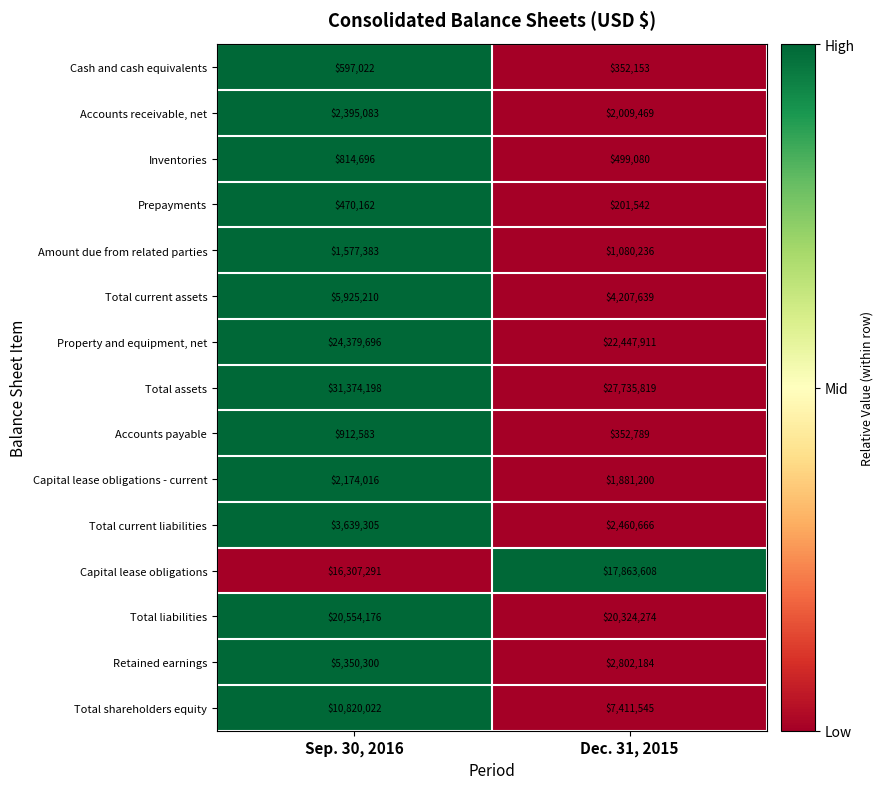

Reading left to right, what are all the values shown in this chart?

Cash and cash equivalents: Sep. 30, 2016=597022	Dec. 31, 2015=352153
Accounts receivable, net: Sep. 30, 2016=2395083	Dec. 31, 2015=2009469
Inventories: Sep. 30, 2016=814696	Dec. 31, 2015=499080
Prepayments: Sep. 30, 2016=470162	Dec. 31, 2015=201542
Amount due from related parties: Sep. 30, 2016=1577383	Dec. 31, 2015=1080236
Total current assets: Sep. 30, 2016=5925210	Dec. 31, 2015=4207639
Property and equipment, net: Sep. 30, 2016=24379696	Dec. 31, 2015=22447911
Total assets: Sep. 30, 2016=31374198	Dec. 31, 2015=27735819
Accounts payable: Sep. 30, 2016=912583	Dec. 31, 2015=352789
Capital lease obligations - current: Sep. 30, 2016=2174016	Dec. 31, 2015=1881200
Total current liabilities: Sep. 30, 2016=3639305	Dec. 31, 2015=2460666
Capital lease obligations: Sep. 30, 2016=16307291	Dec. 31, 2015=17863608
Total liabilities: Sep. 30, 2016=20554176	Dec. 31, 2015=20324274
Retained earnings: Sep. 30, 2016=5350300	Dec. 31, 2015=2802184
Total shareholders equity: Sep. 30, 2016=10820022	Dec. 31, 2015=7411545